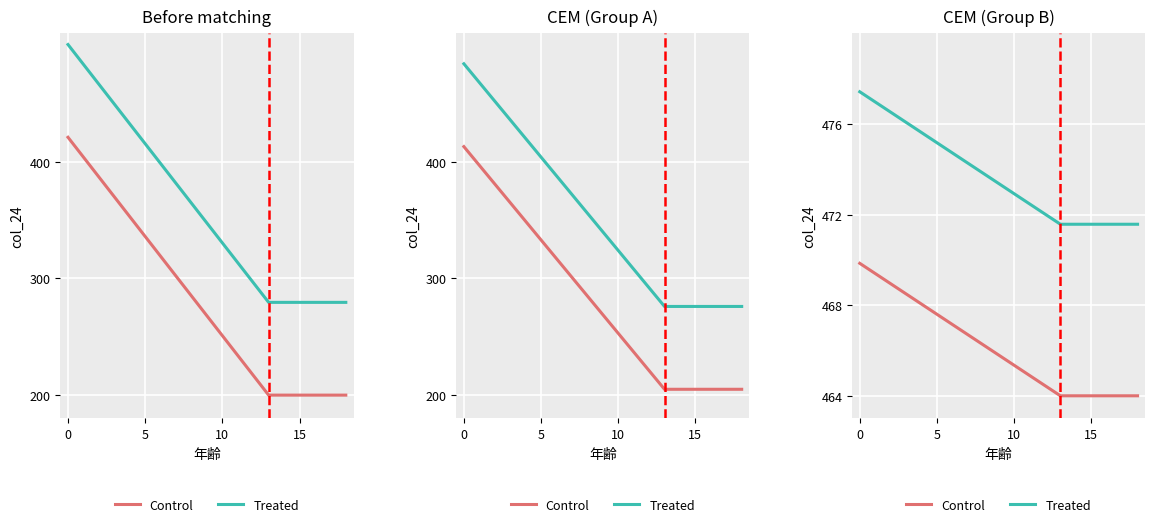

What is the average value of the Treated series?

473.7